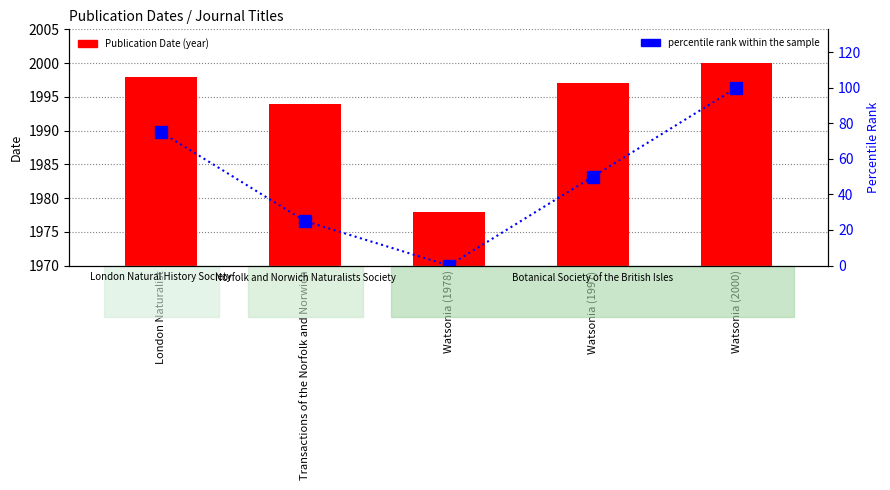

What is the total value across all series at Watsonia (1997)?

2047